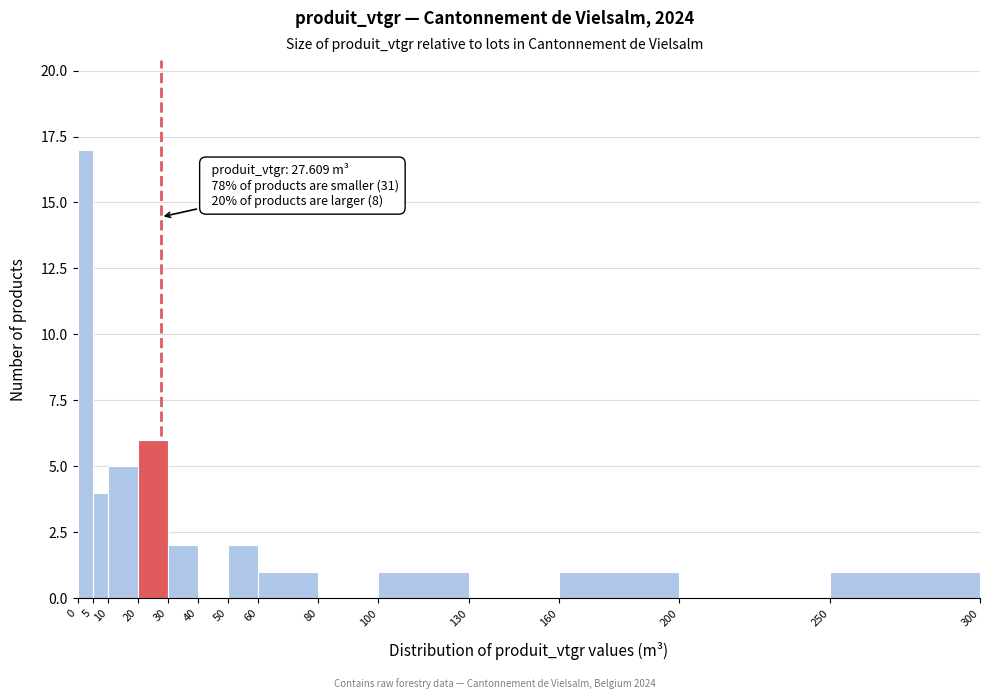

Over which range of the x-axis is the bar tallest?

0 to 5